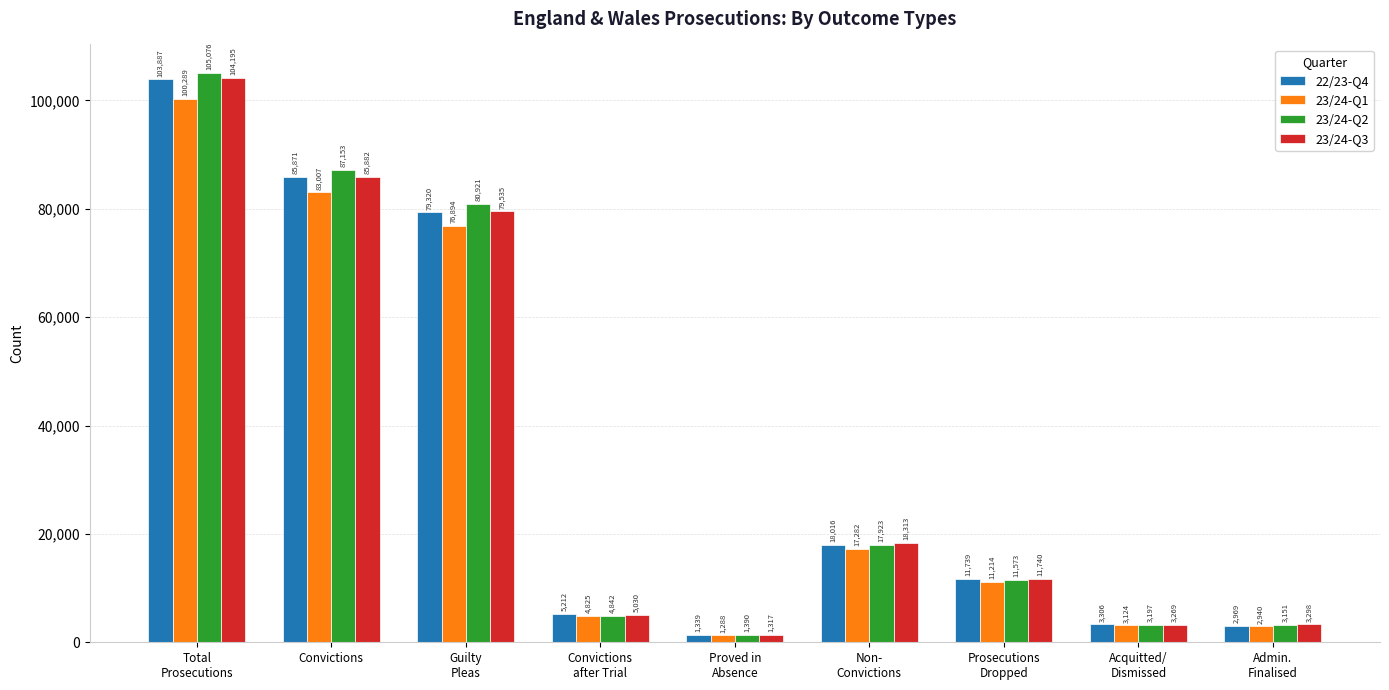

Which series has the largest total across all categories?

23/24-Q2